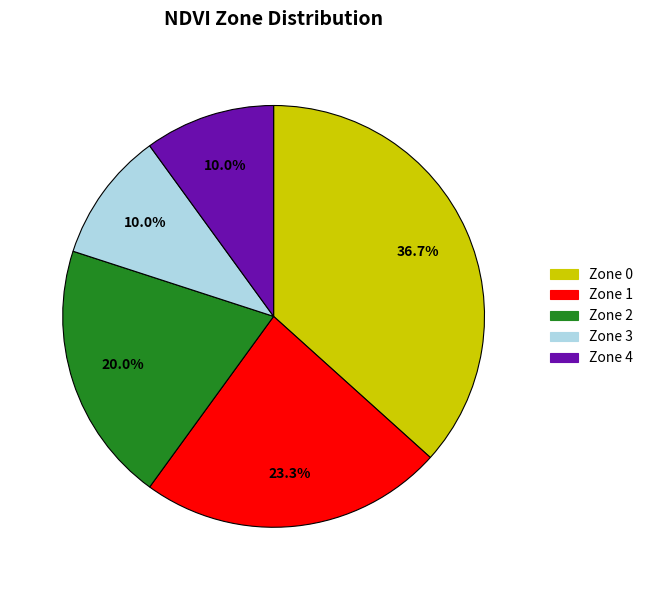

Which slice is the largest?

Zone 0